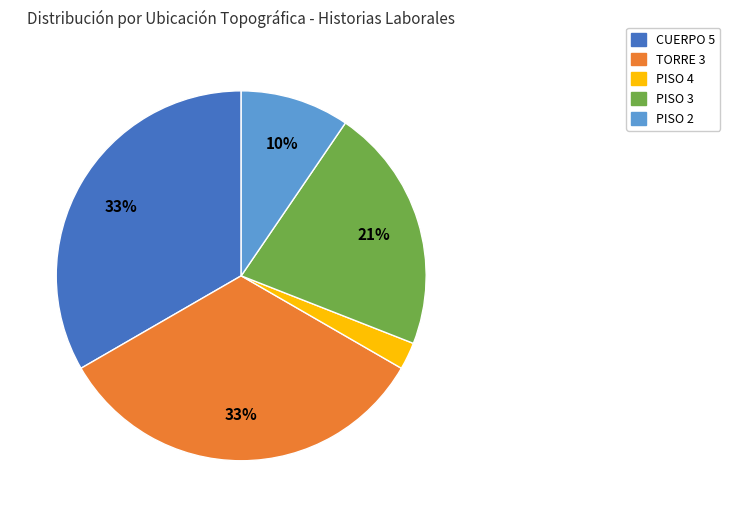

To the nearest percent, what is the difference between the TORRE 3 and PISO 4 slice percentages?

31%